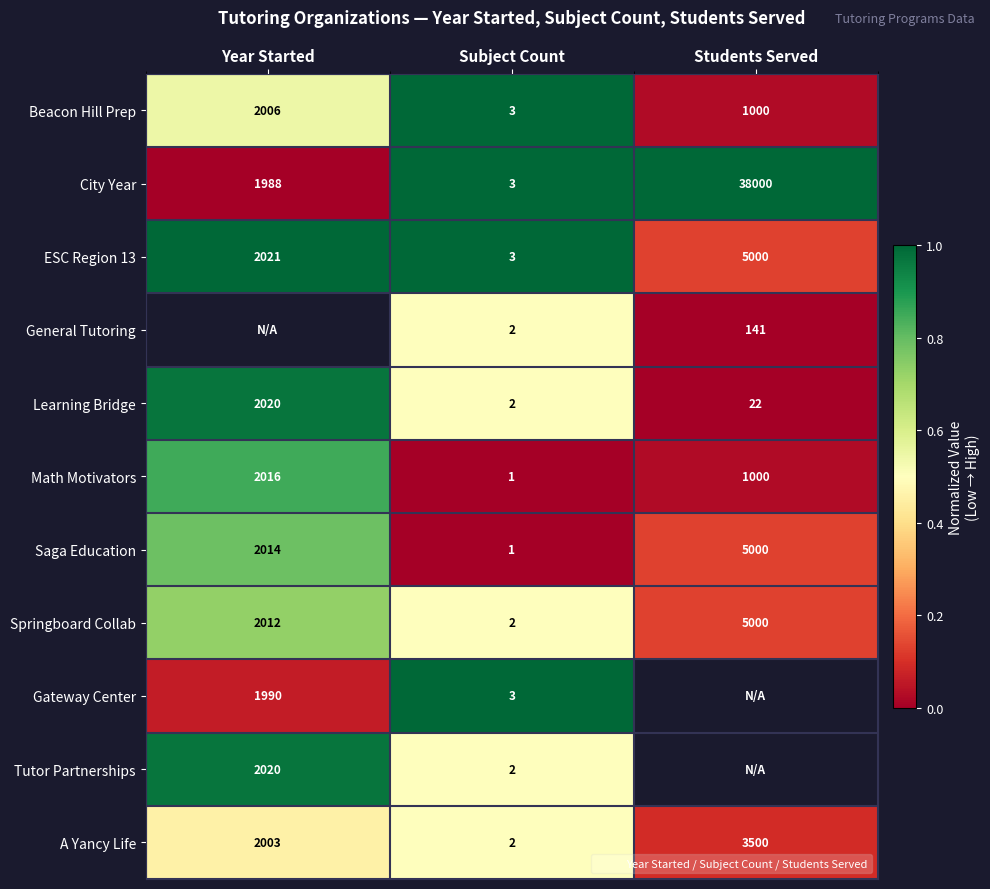

How many data points does each series have?

3